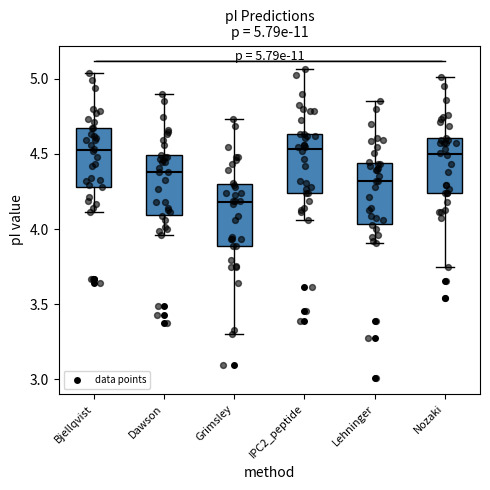

Which box has the lowest median line?

Grimsley